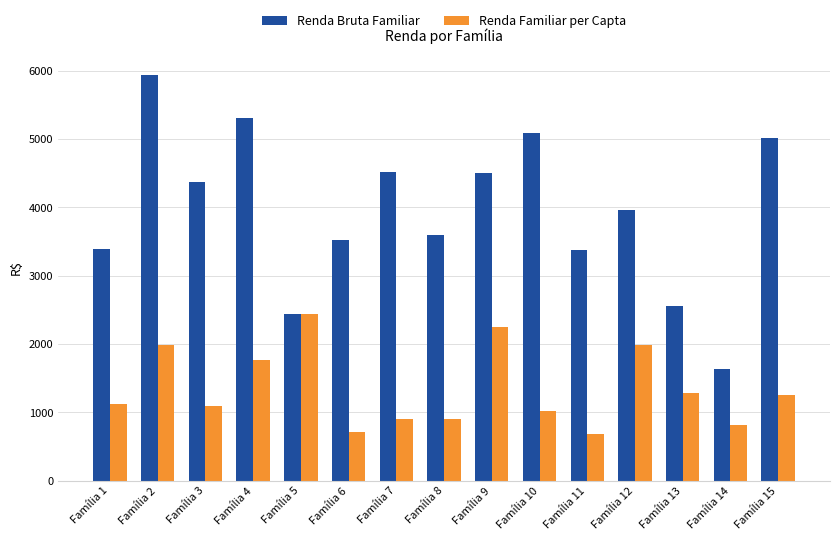

Where does the Renda Bruta Familiar series first go above 3964?

Família 2